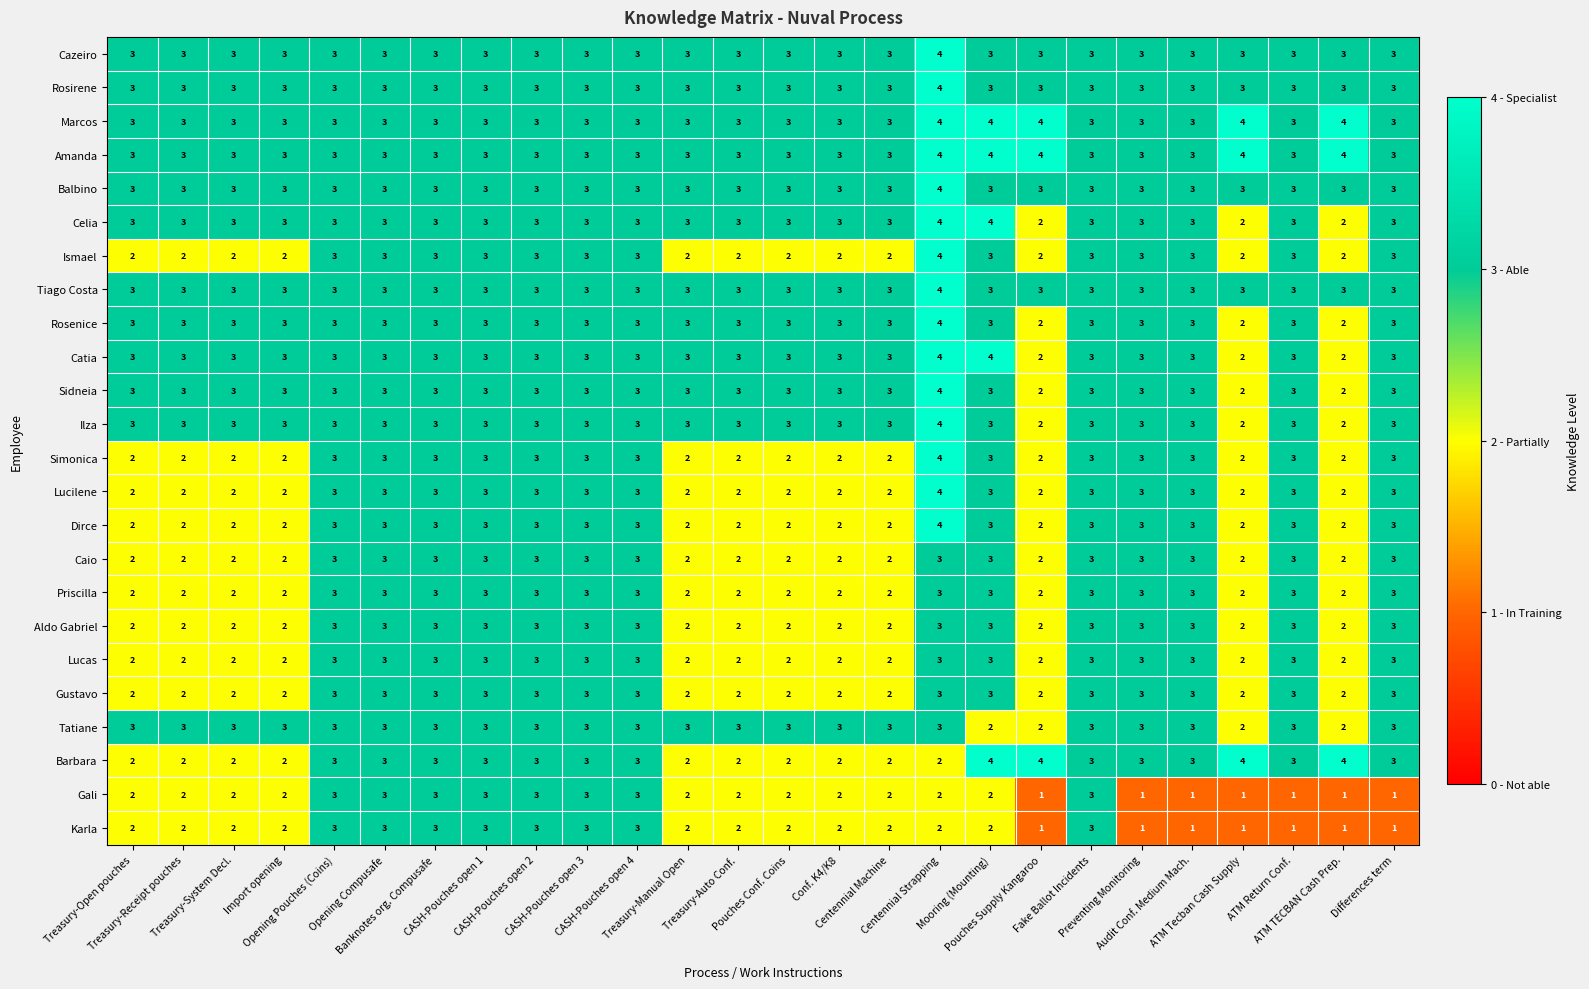

At how many categories does at least one series exceed 1?

26